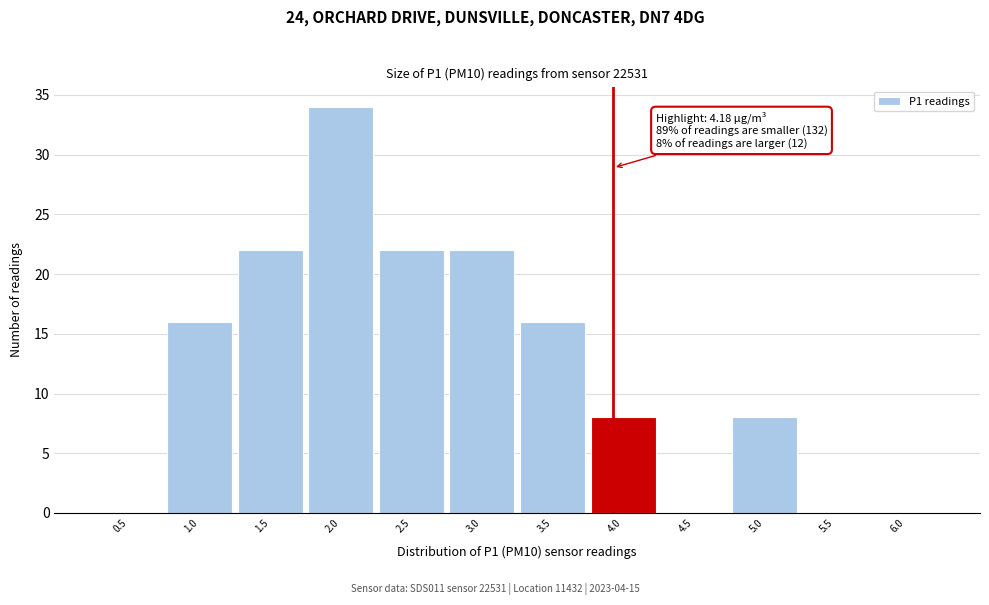

Reading left to right, list all the values displayed in this chart.

0.5=0	1.0=16	1.5=22	2.0=34	2.5=22	3.0=22	3.5=16	4.0=8	4.5=0	5.0=8	5.5=0	6.0=0